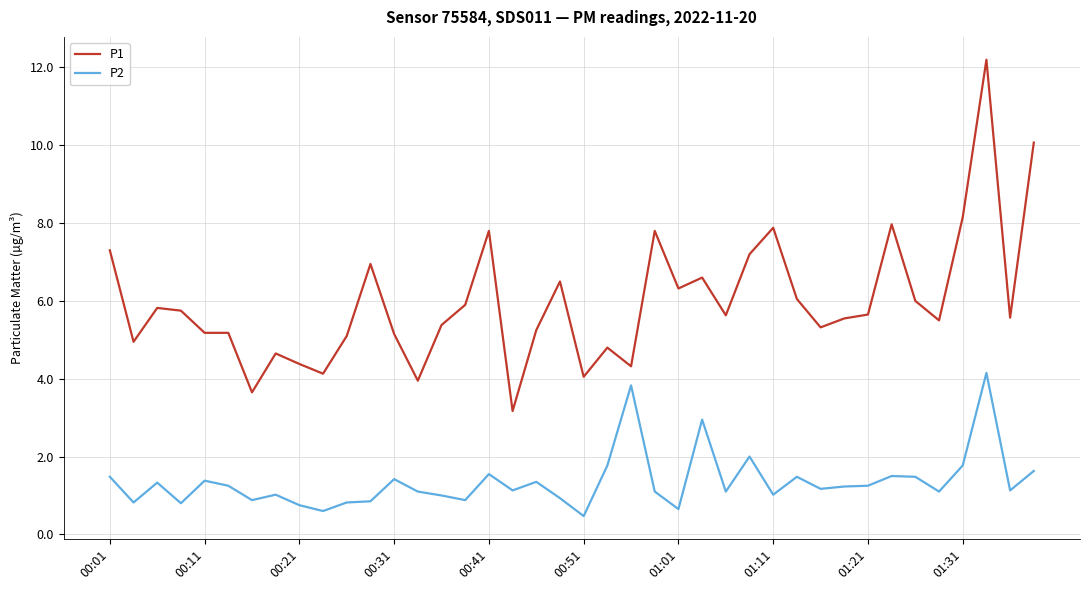

List the series in order of their overall mean, highest first.

P1, P2